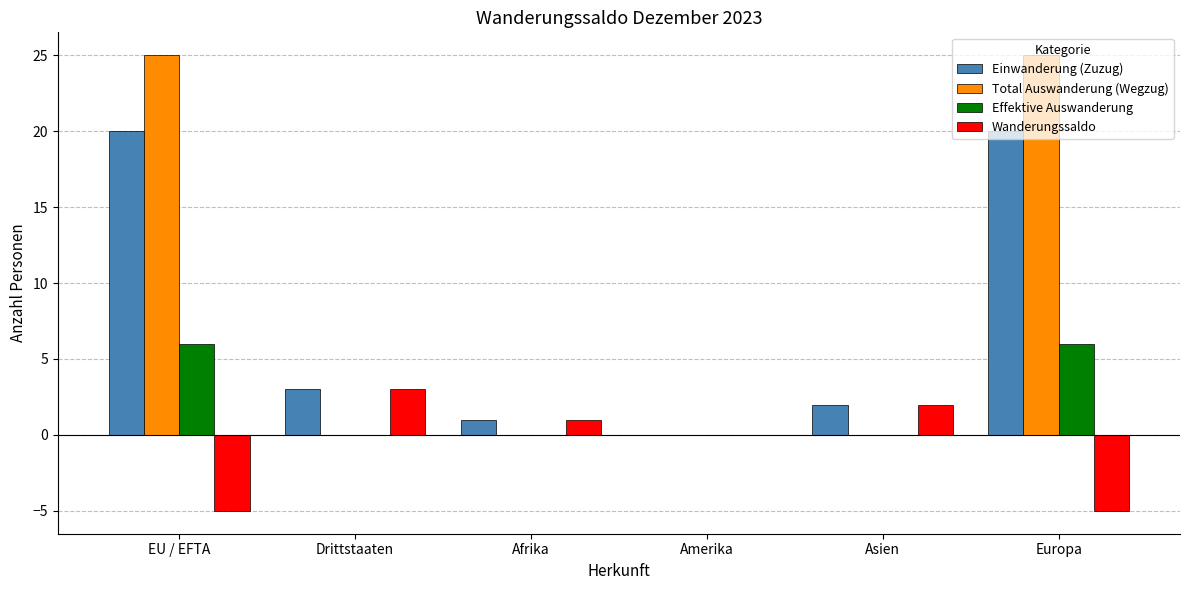

What is the sum of all Effektive Auswanderung values?

12